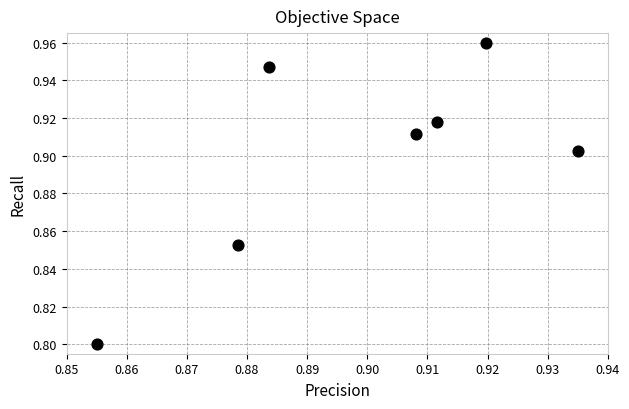

What Y value in the scatter plot is closest to 0?

0.8